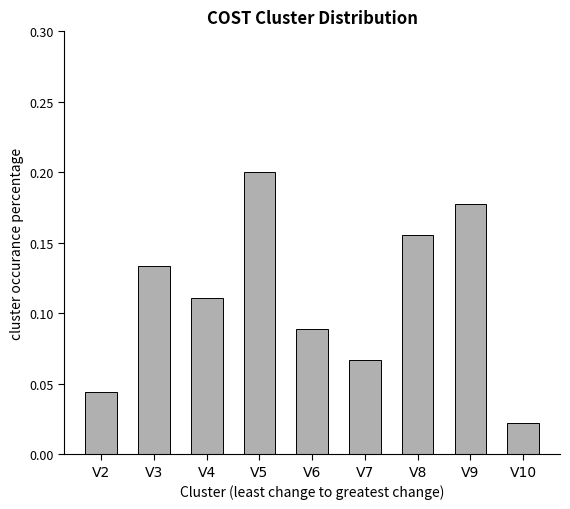

Count the values in the range 0 to 1.

9